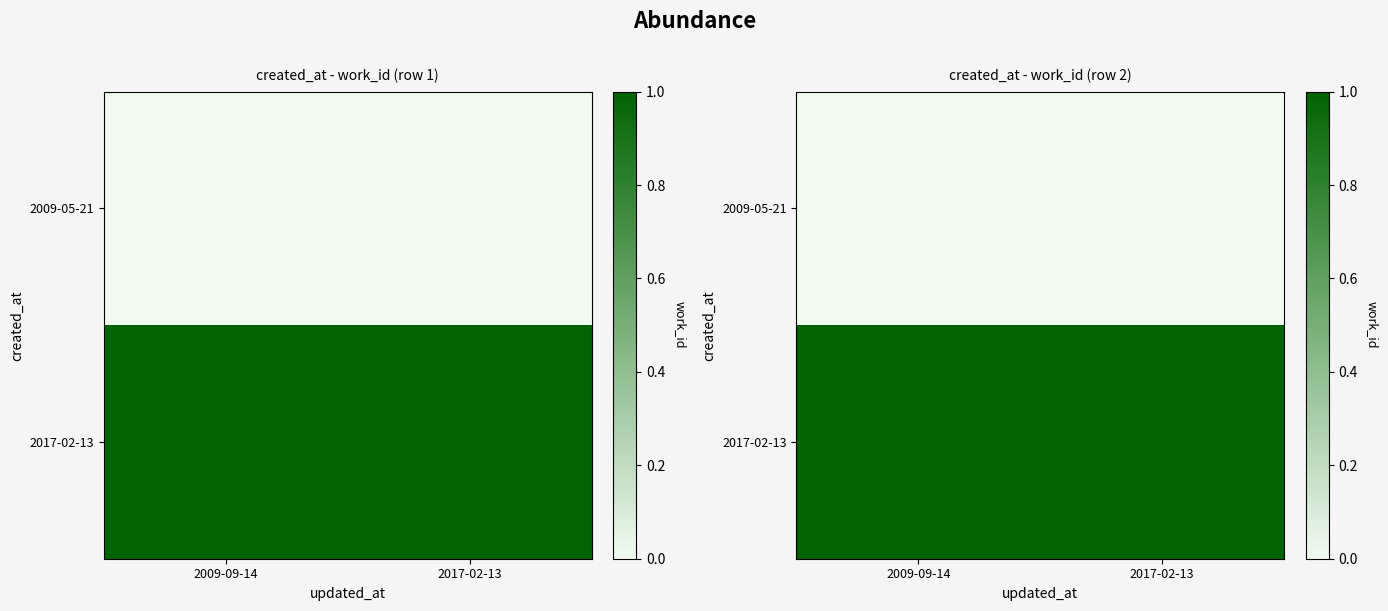

What is the difference between the highest and lowest values at 2017-02-13?

1.0